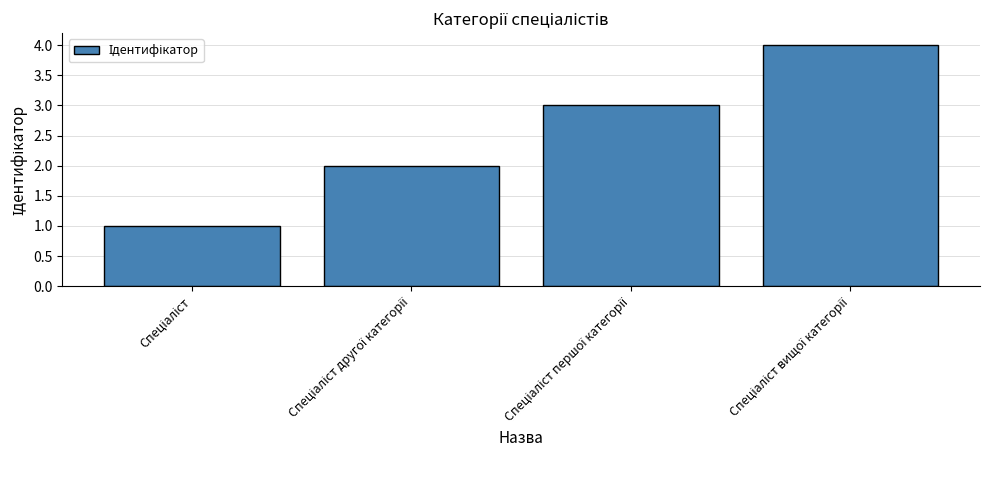

What is the maximum value shown in the chart?

4